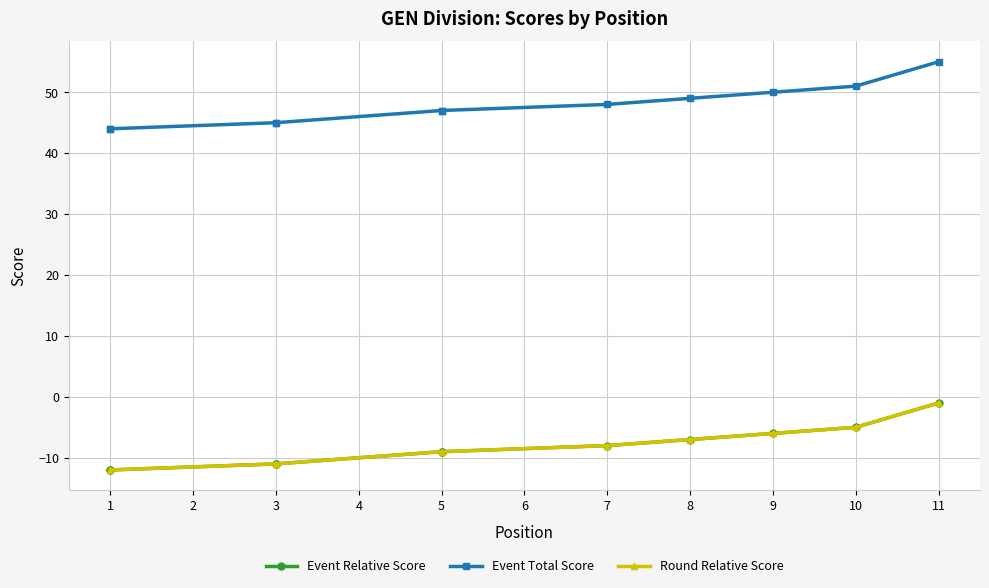

True or false: Event Relative Score and Event Total Score intersect in this chart.

False